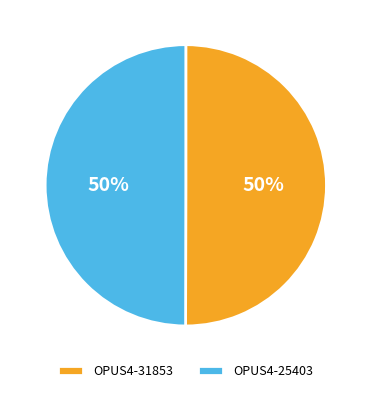

How many segments does this pie chart have?

2